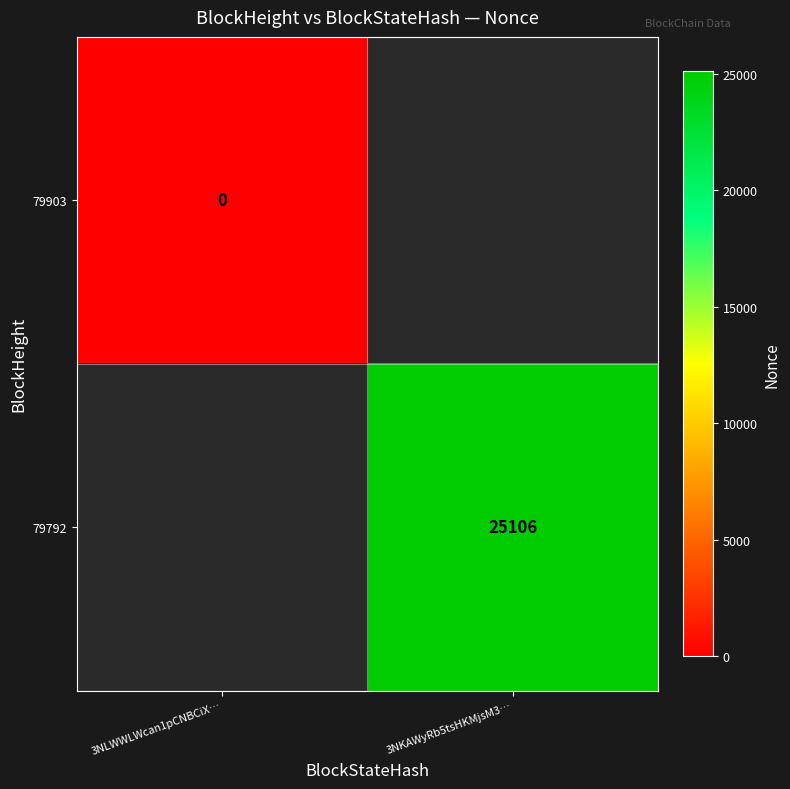

True or false: 79792 has a value of 25106 at 3NKAWyRb5tsHKMjsM3….

True